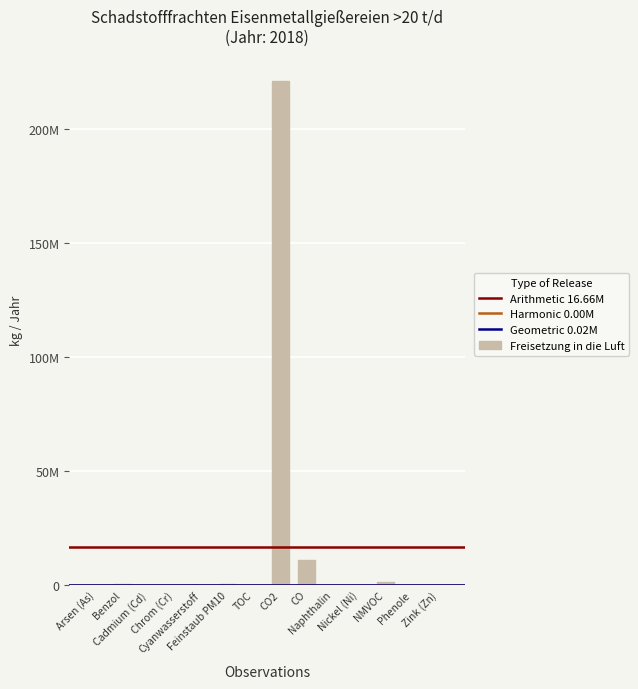

Are the bars horizontal?

No